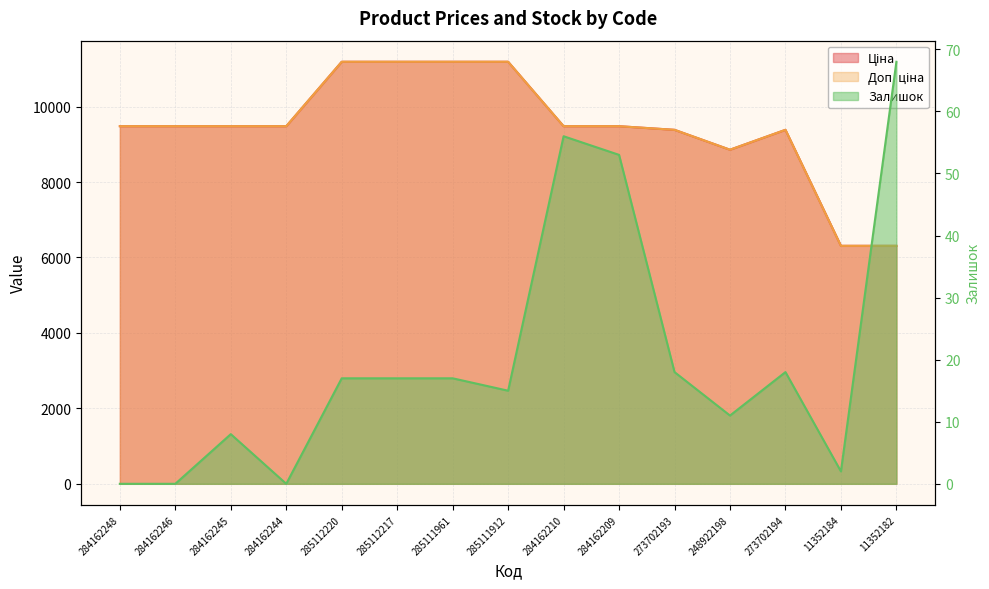

What position from the right is 285111912?

8